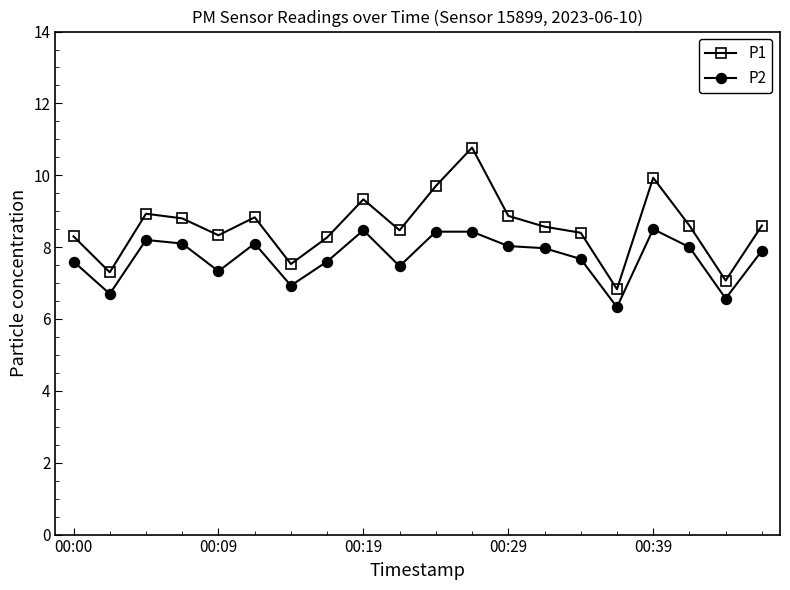

What is the highest value of the P1 series?

10.8